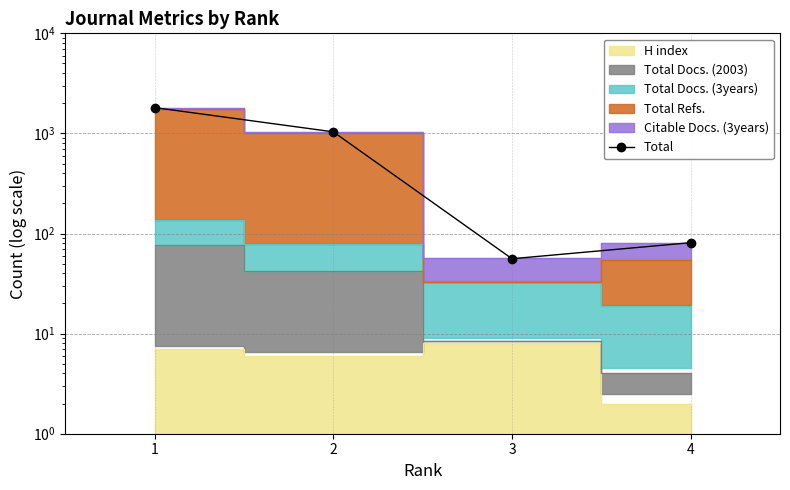

True or false: there are more than 0 points higher than both neighbors.

False